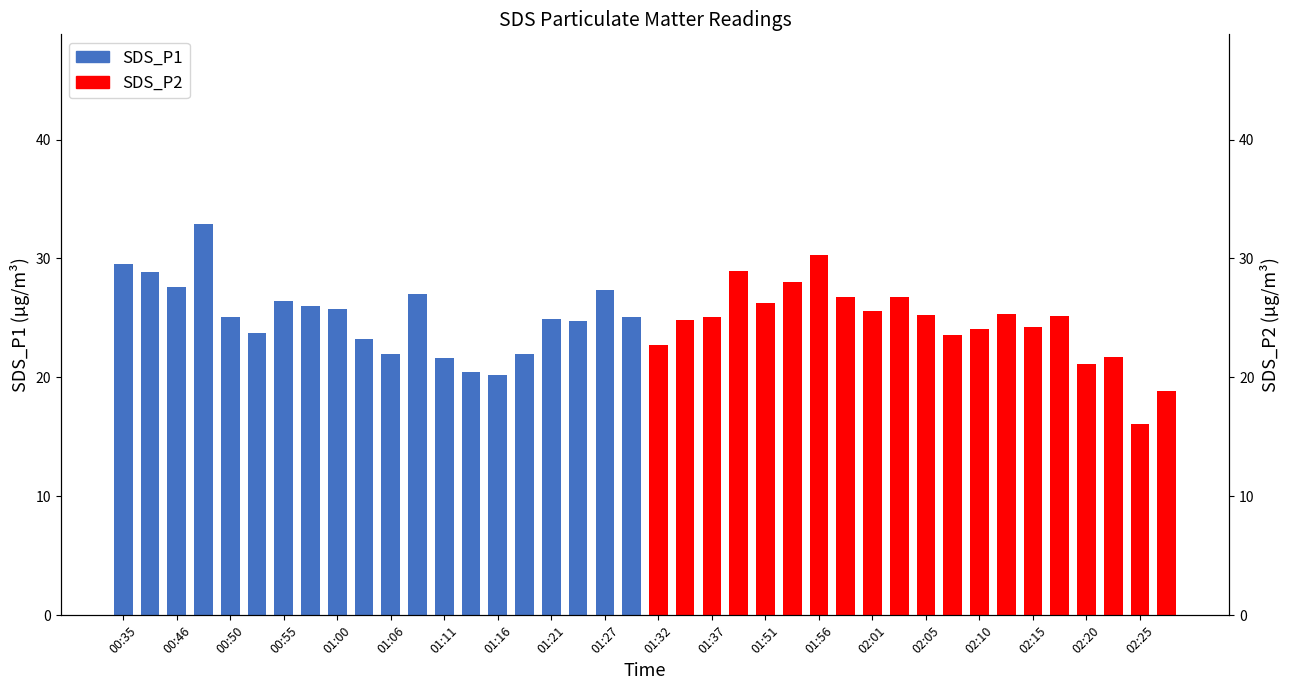

Which series has the largest total across all categories?

SDS_P1